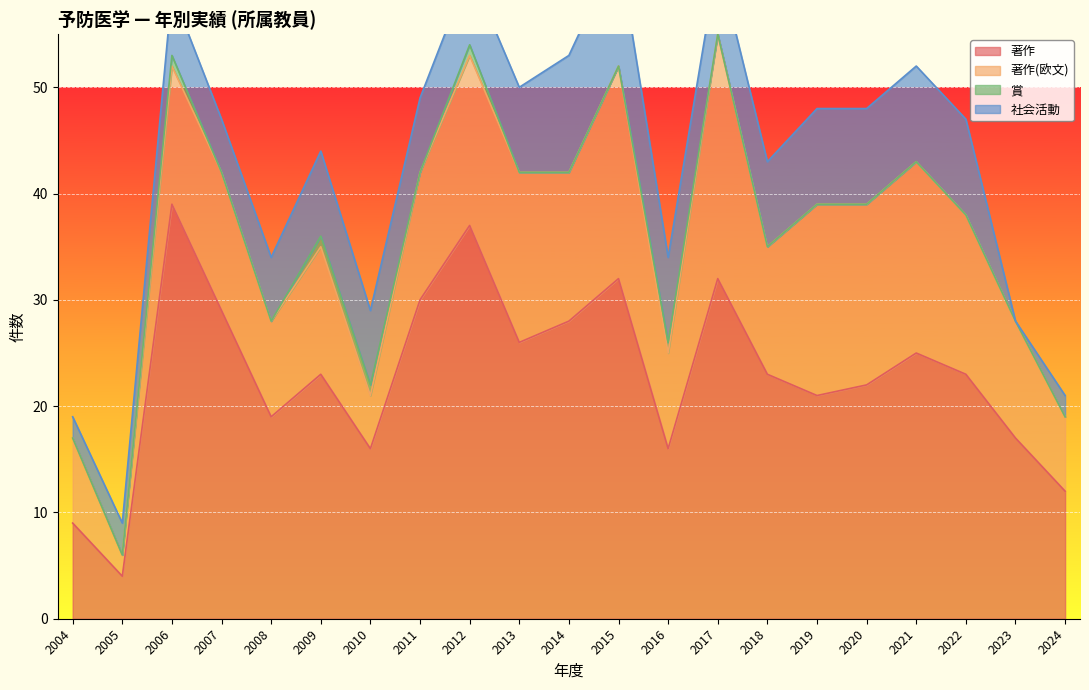

Rank the categories by 著作(欧文) value from lowest to highest.

2005, 2010, 2024, 2004, 2008, 2016, 2023, 2009, 2011, 2018, 2006, 2007, 2014, 2022, 2012, 2013, 2020, 2019, 2021, 2015, 2017